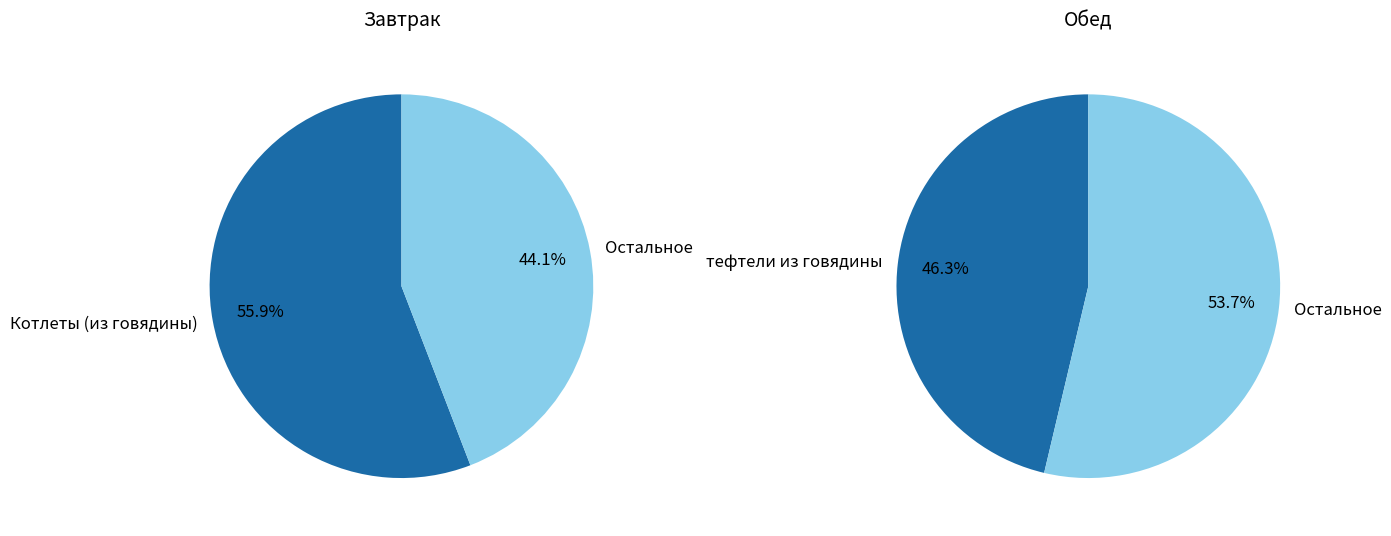

Is there any slice that represents more than half of the pie?

Yes